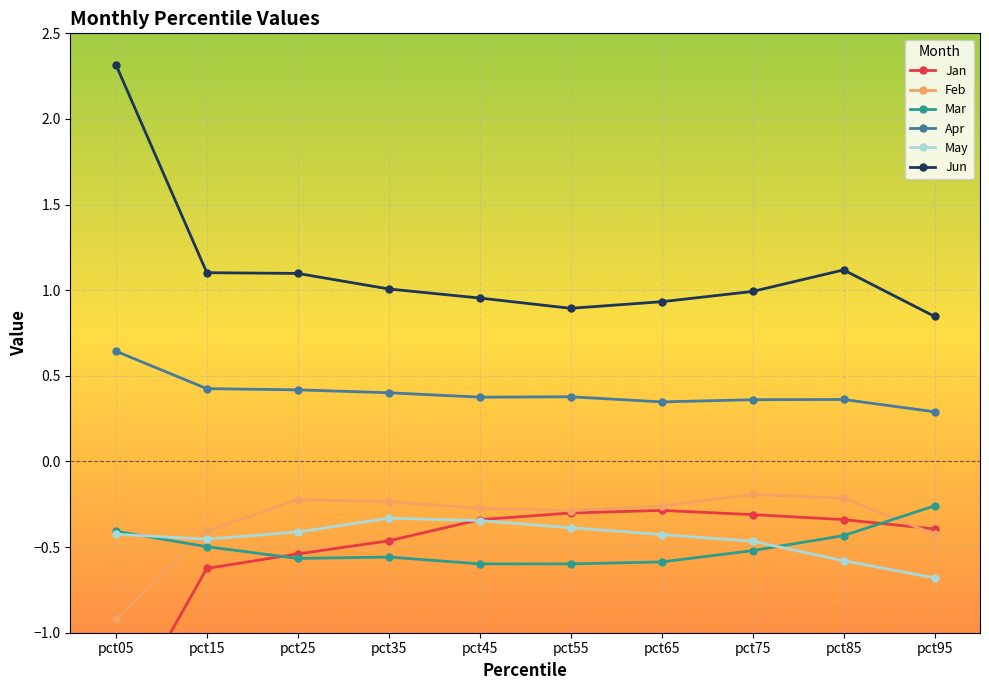

Which series has the widest spread of values?

Jun